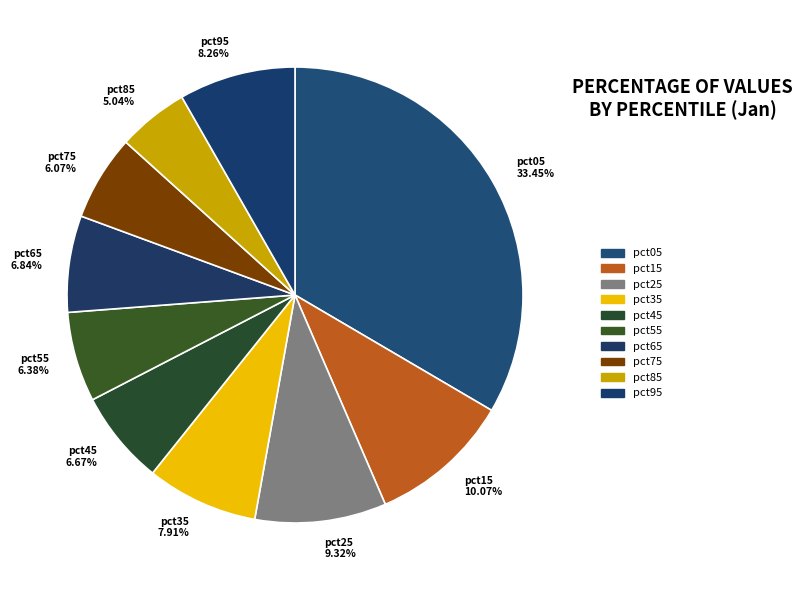

The pct55 slice represents 6% of the pie. True or false?

True